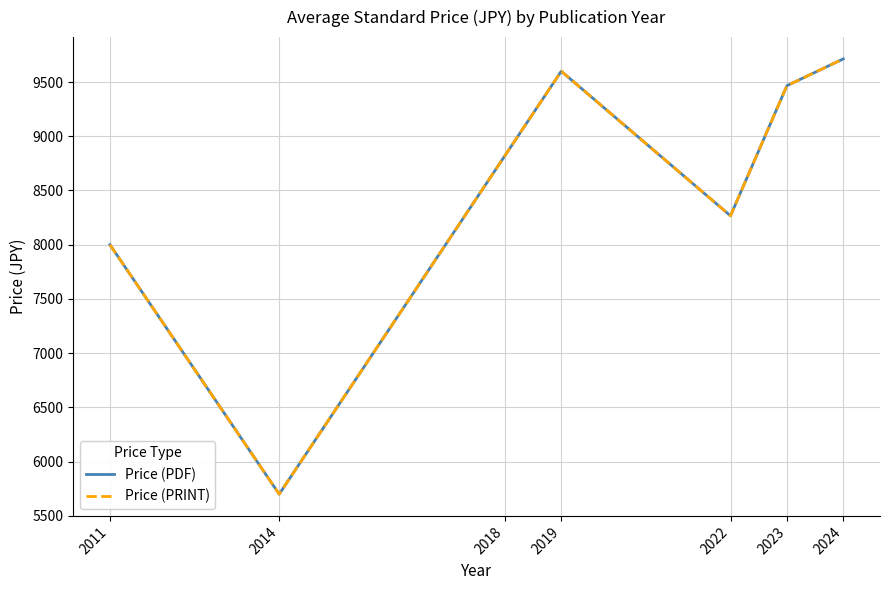

How many interior local valleys does the Price (PRINT) series have?

2